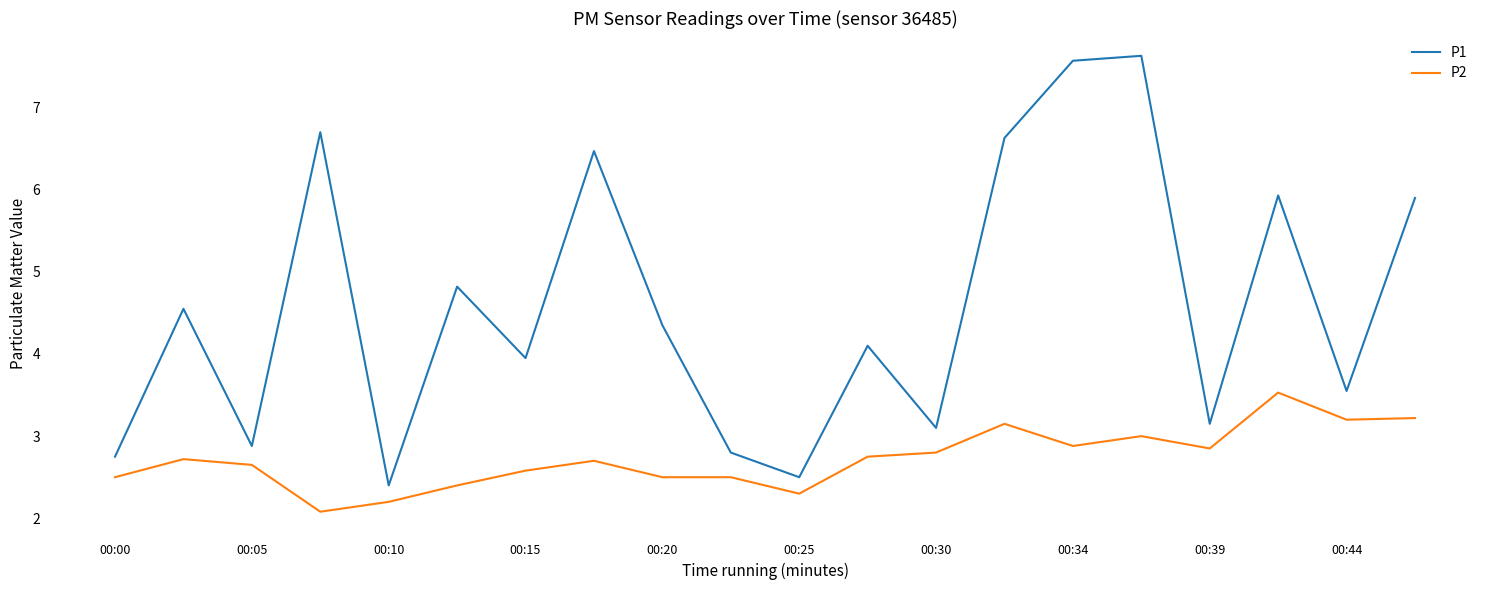

List the series in order of their peak value, highest first.

P1, P2